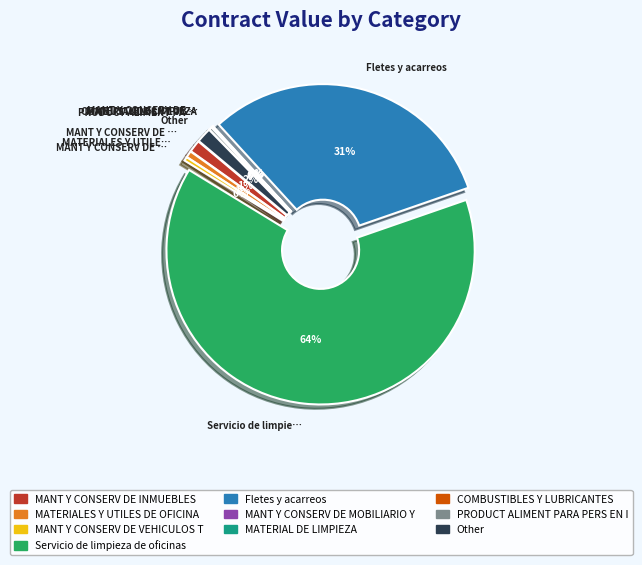

How many slices are in this pie chart?

10